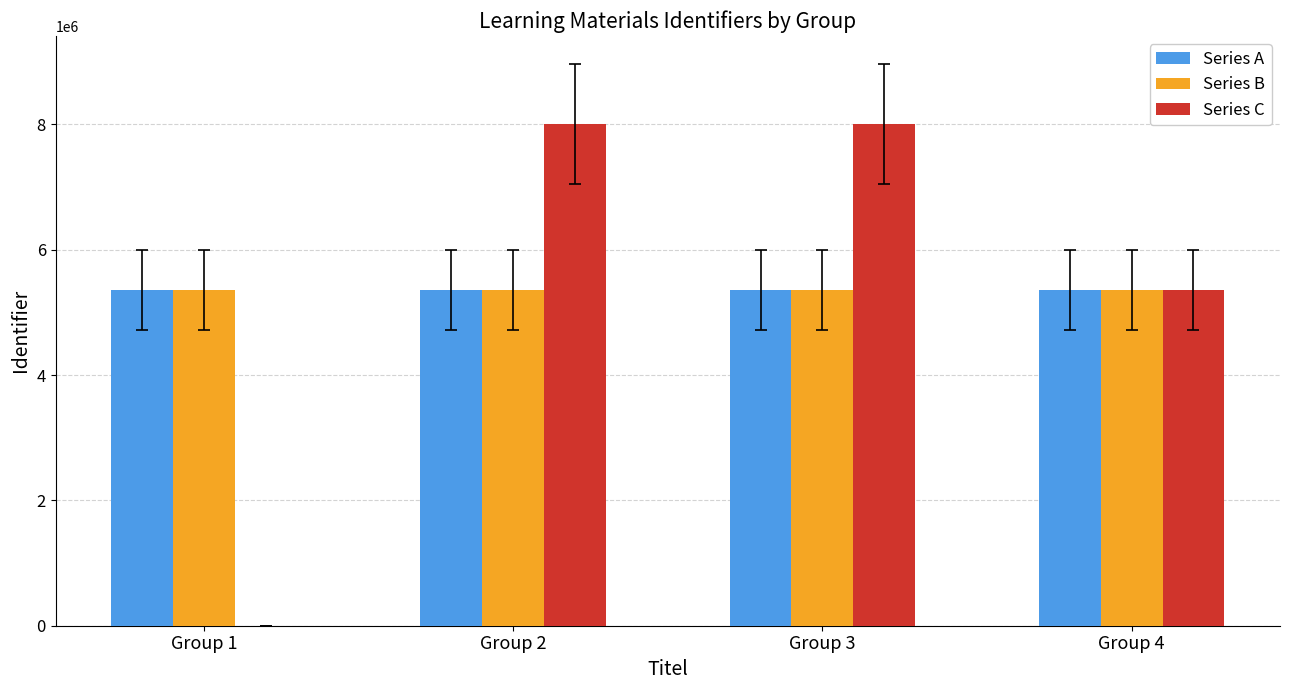

Count the number of categories in the chart.

4